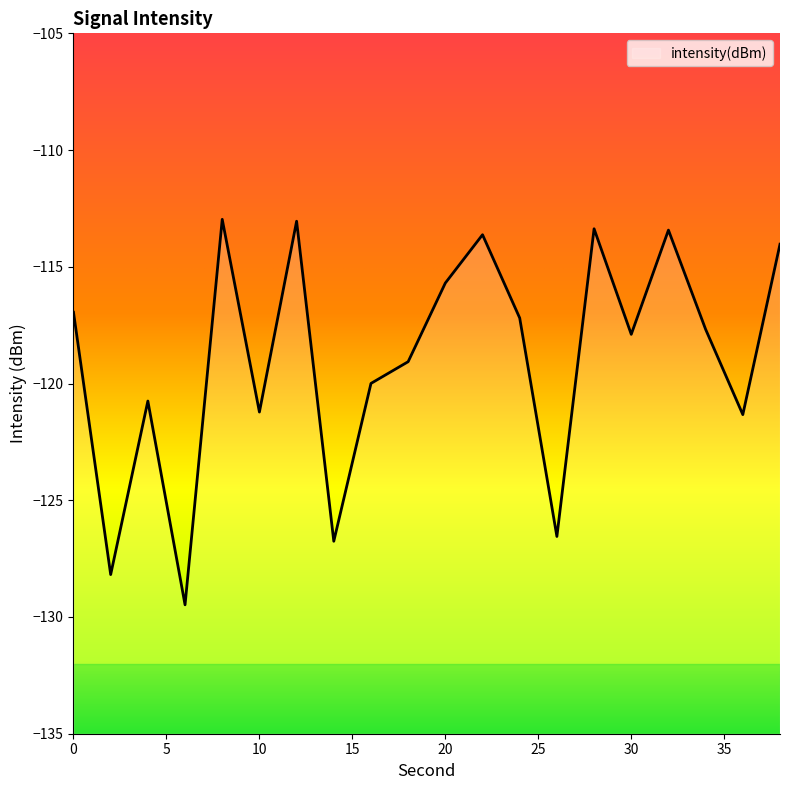

What is the approximate value at 28?

-113.4